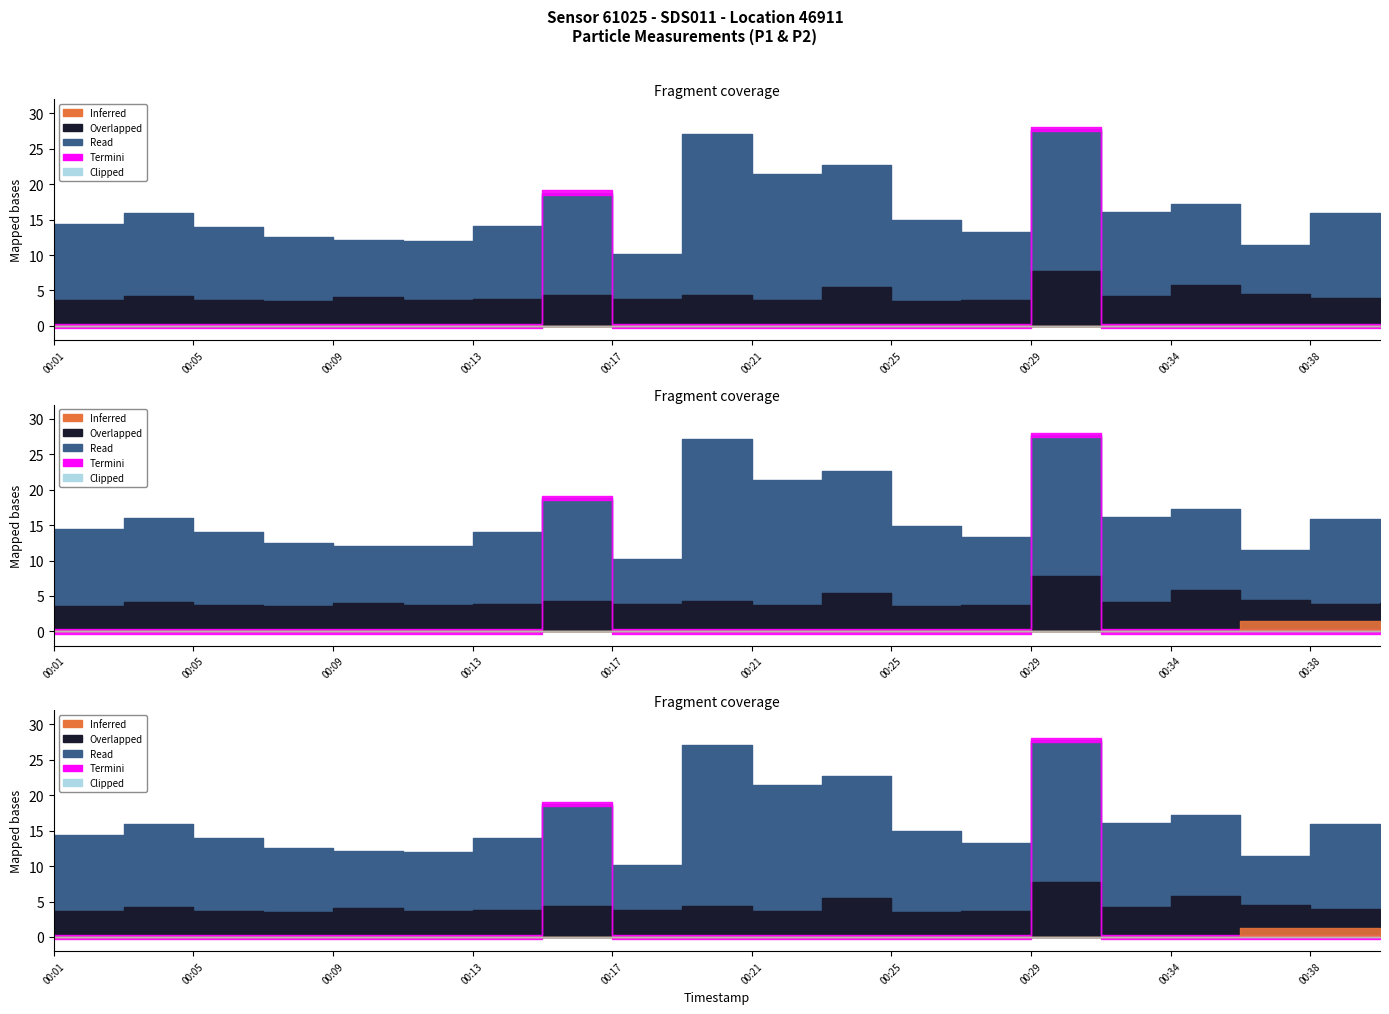

True or false: P1 and P2 intersect in this chart.

False